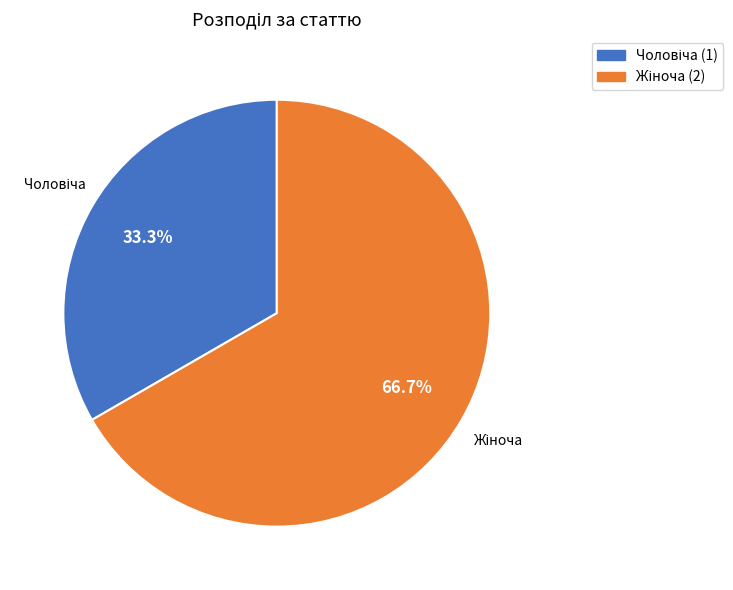

Does any single category account for the majority?

Yes